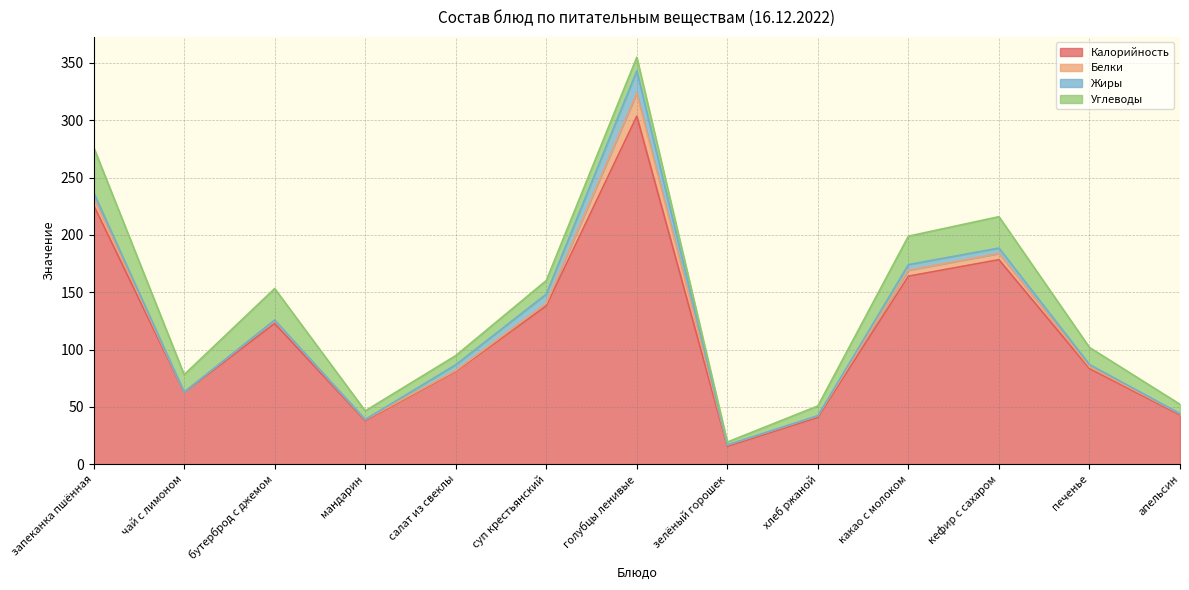

What is the label of the 12th point from the right?

чай с лимоном